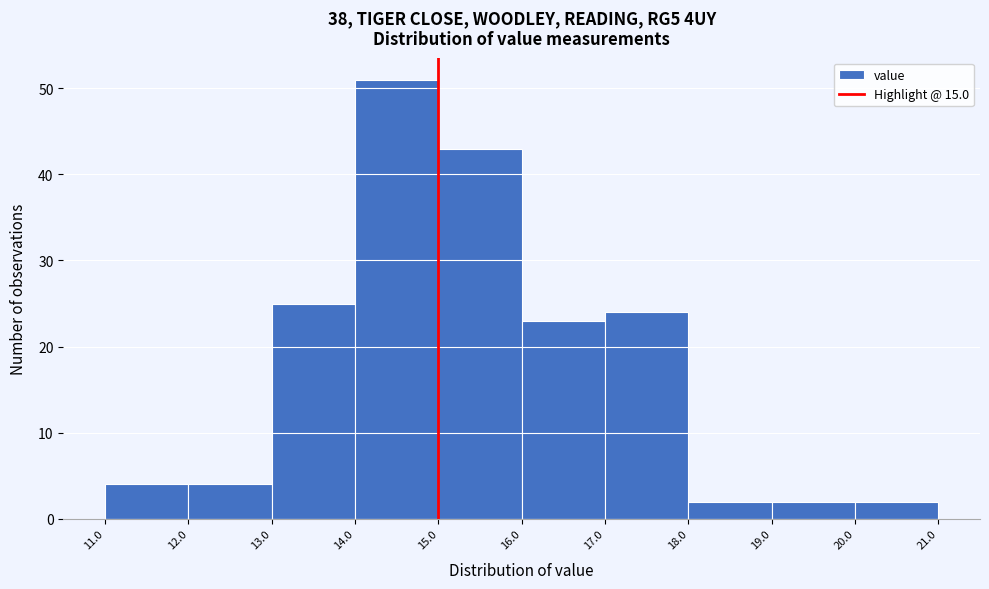

What is the height of the bar covering 11.0 to 12.0 on the x-axis? The values are not printed on the chart, so give them approximately, as read against the axis.

4